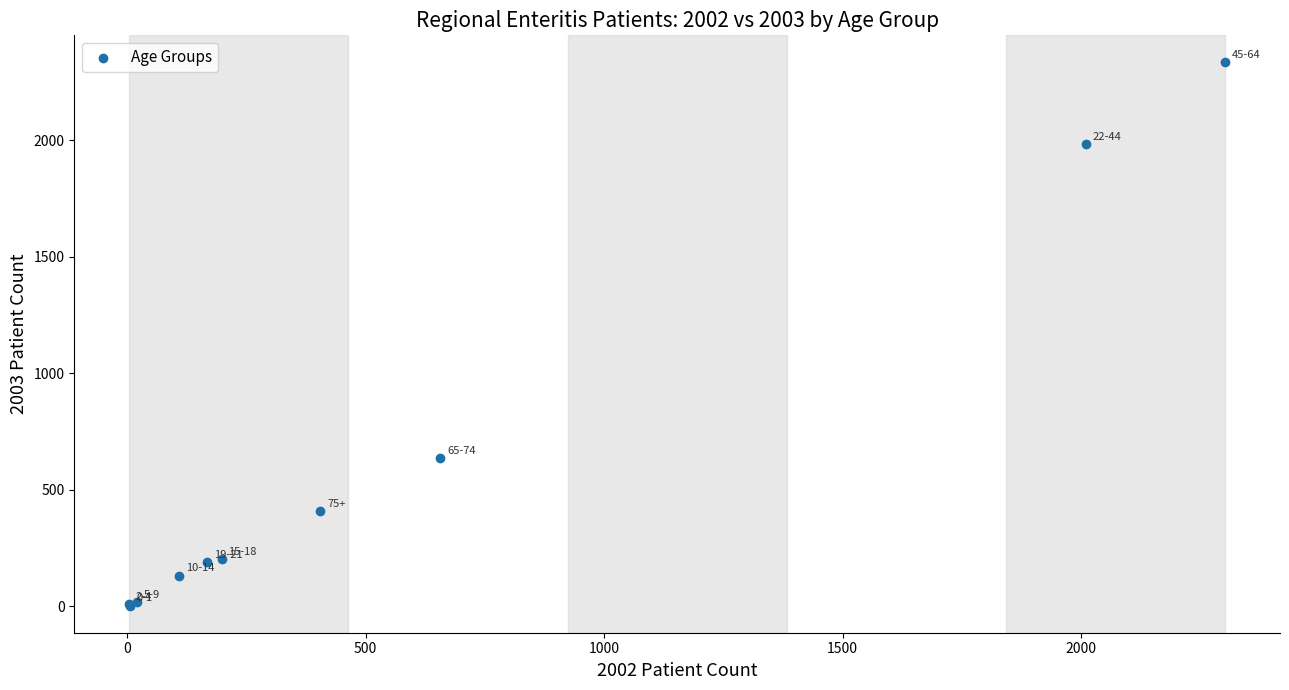

What Y value in the scatter plot is closest to 1167?

635